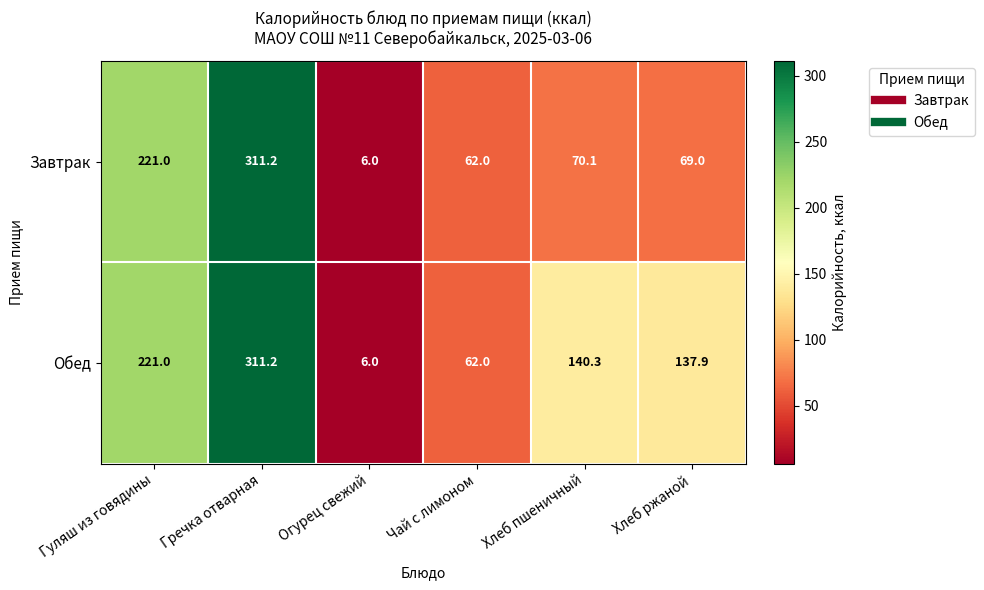

Which series has the largest total across all categories?

Обед